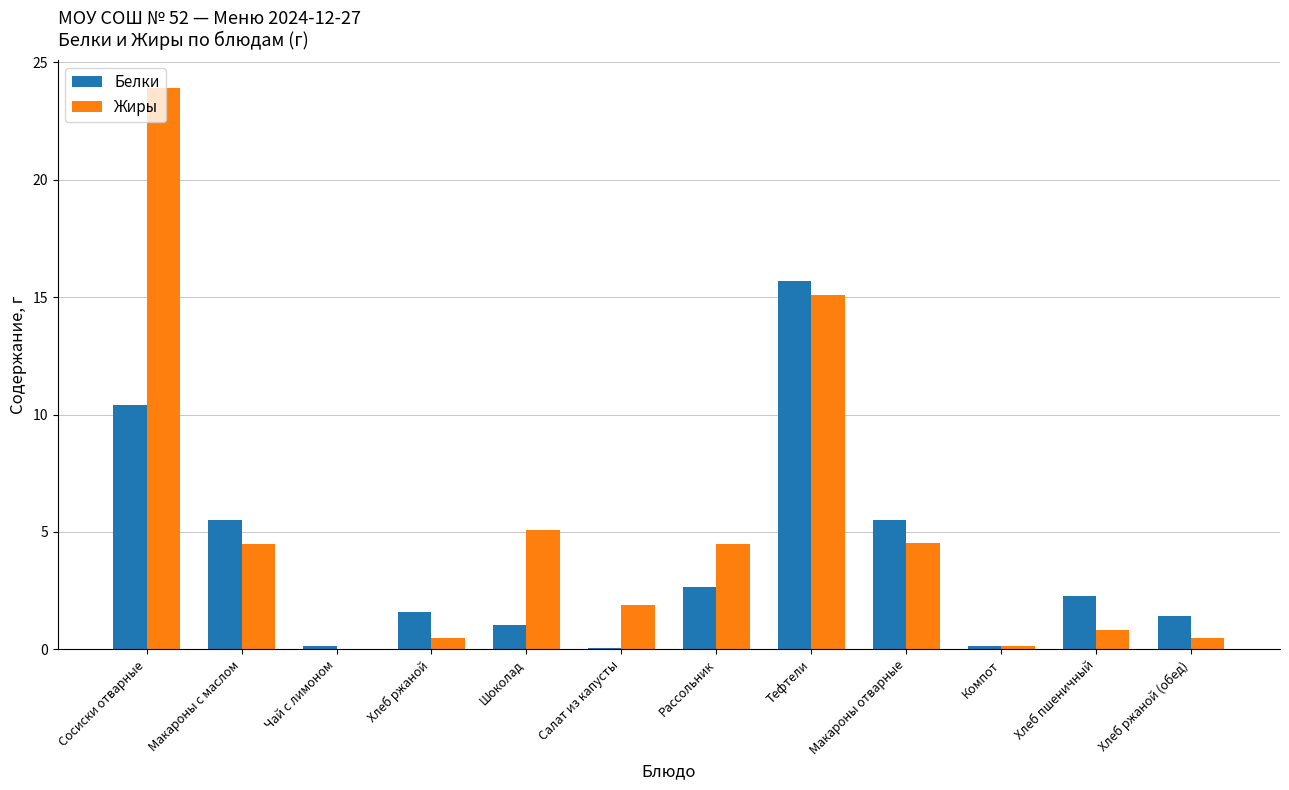

Are the bars horizontal?

No